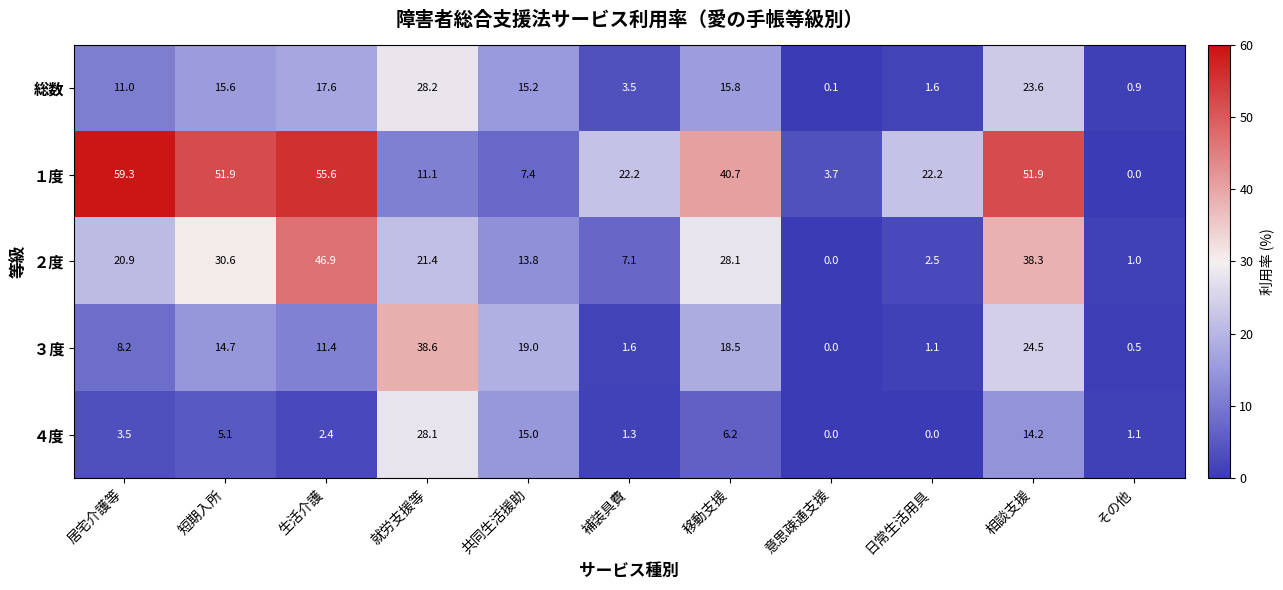

At how many categories does at least one series exceed 35?

6